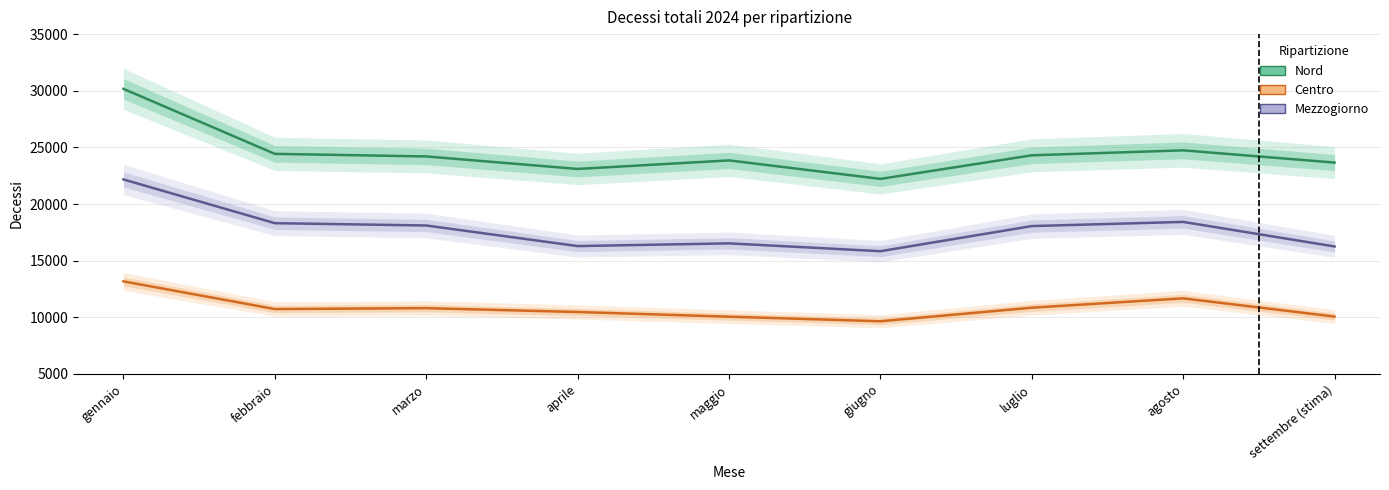

What is the approximate value of Nord at aprile?

23098.0